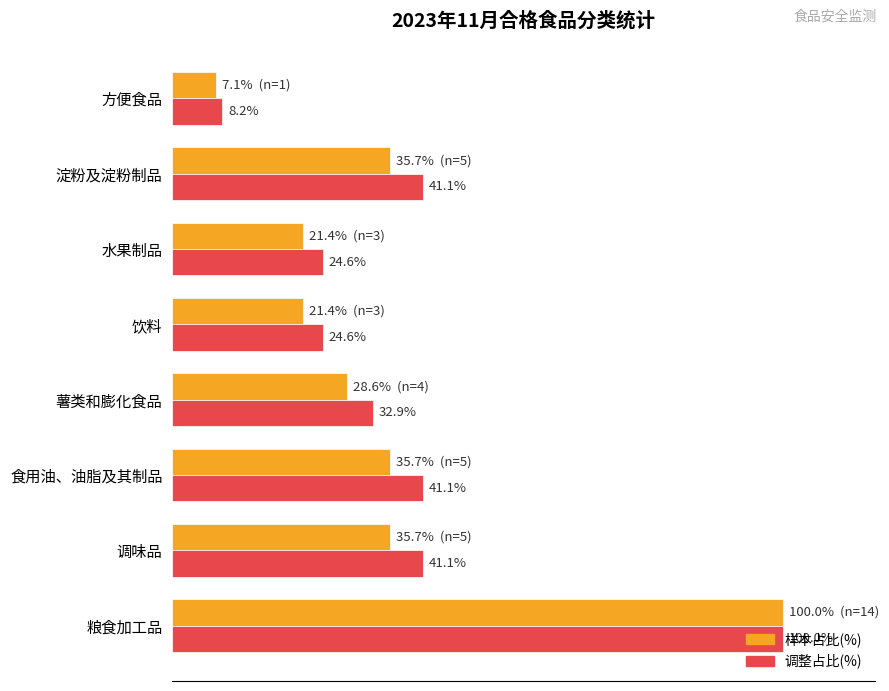

Which series has the largest total across all categories?

调整占比(%)